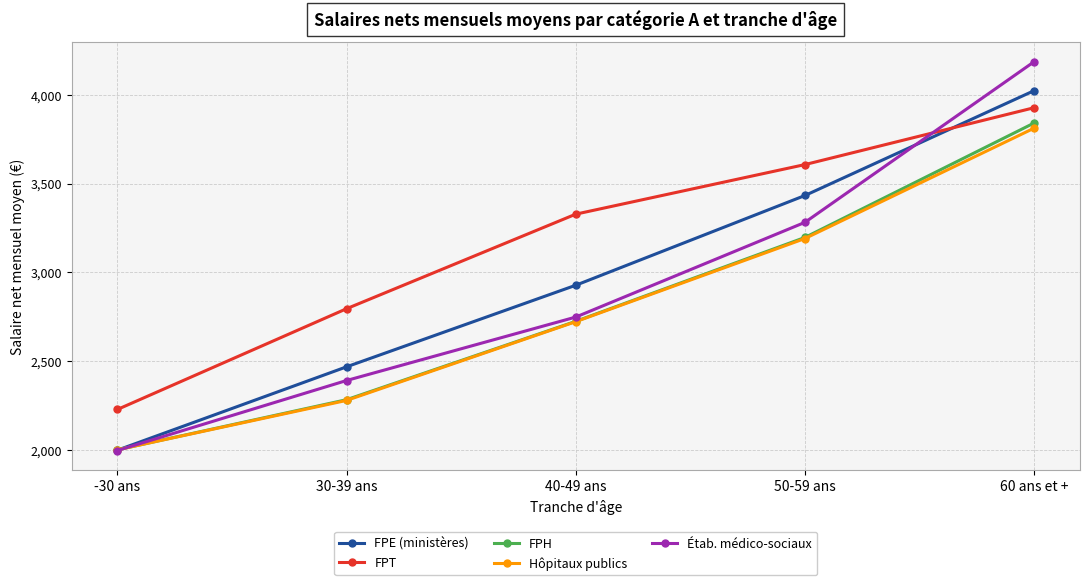

What is the difference between the maximum and minimum values in the FPH series?

1839